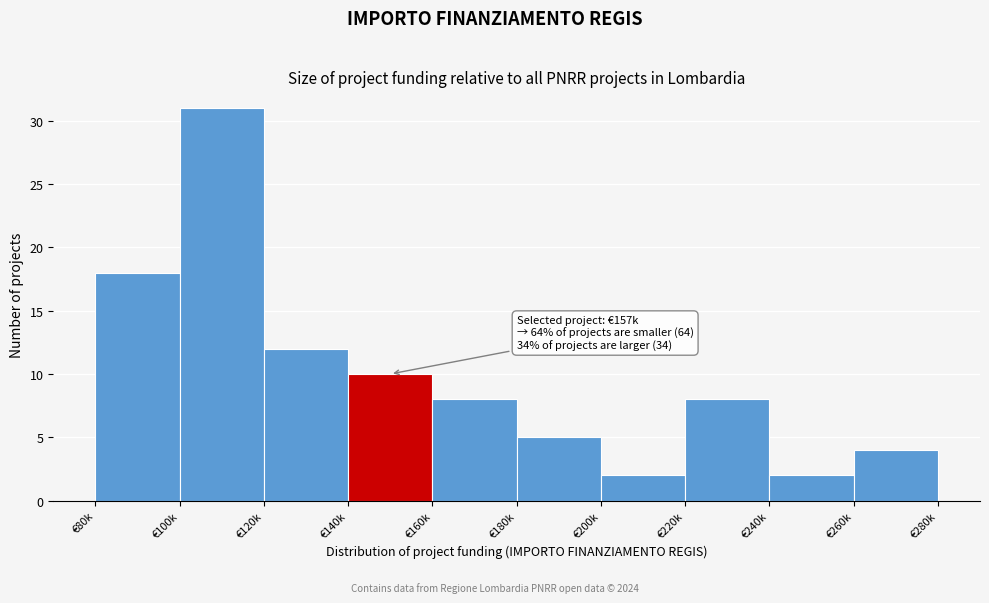

Reading left to right, transcribe all the data shown in this chart.

€80k=18	€100k=31	€120k=12	€140k=10	€160k=8	€180k=5	€200k=2	€220k=8	€240k=2	€260k=4